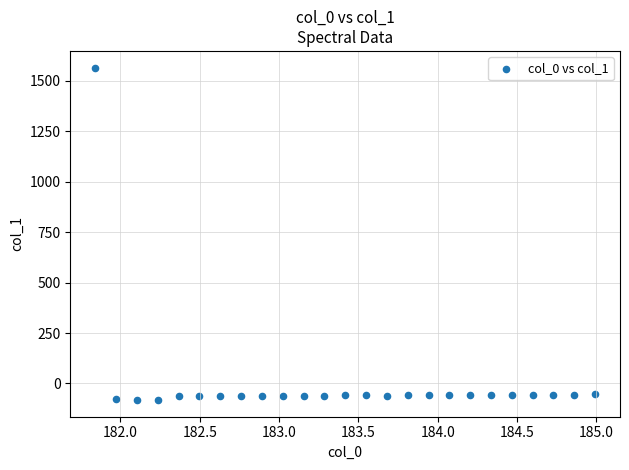

What is the range of X values (max minus min)?

3.1